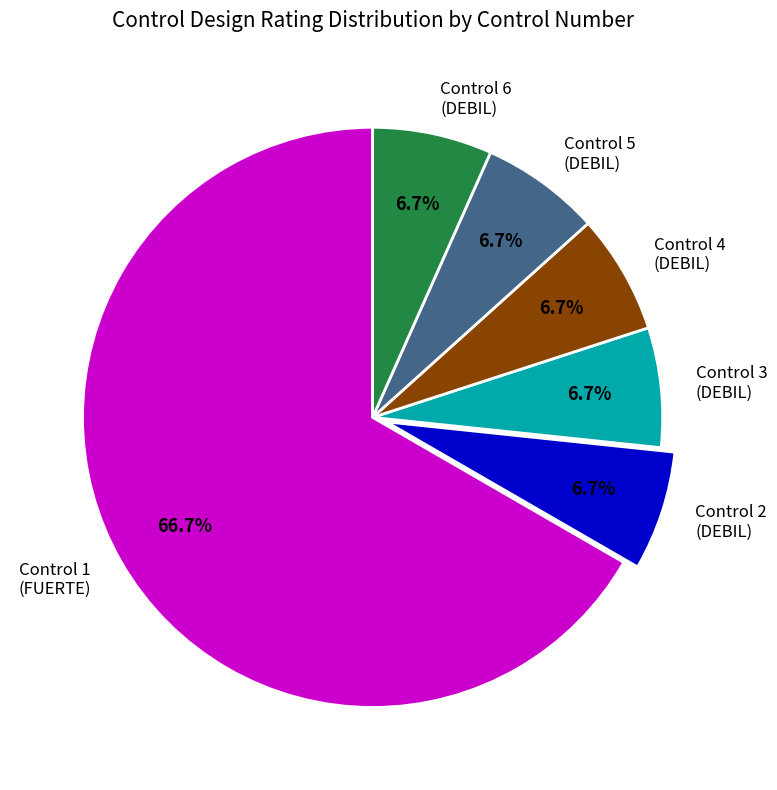

What is the ratio of the value at Control 2 (DEBIL) to the value at Control 4 (DEBIL)?

1.0